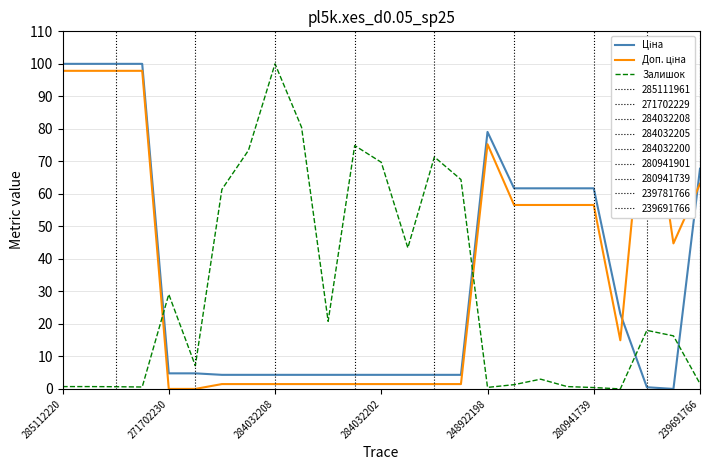

Where do Ціна and Доп. ціна first cross each other?

21 and 22